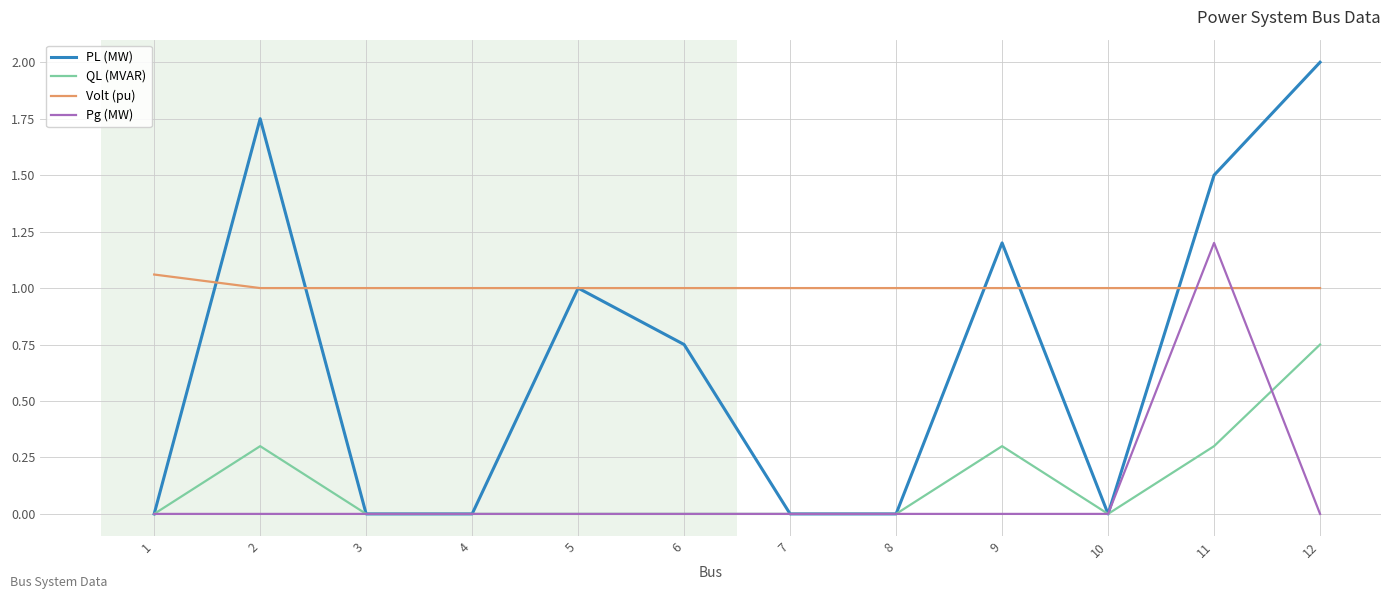

Is the value of Pg (MW) at 3 greater than the value of Volt (pu) at 10?

No